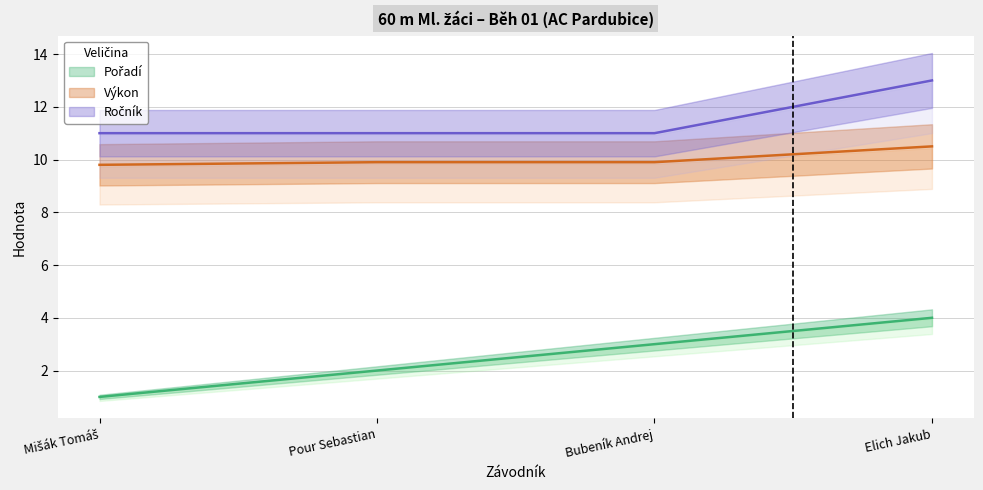

True or false: Pořadí and Ročník intersect in this chart.

False